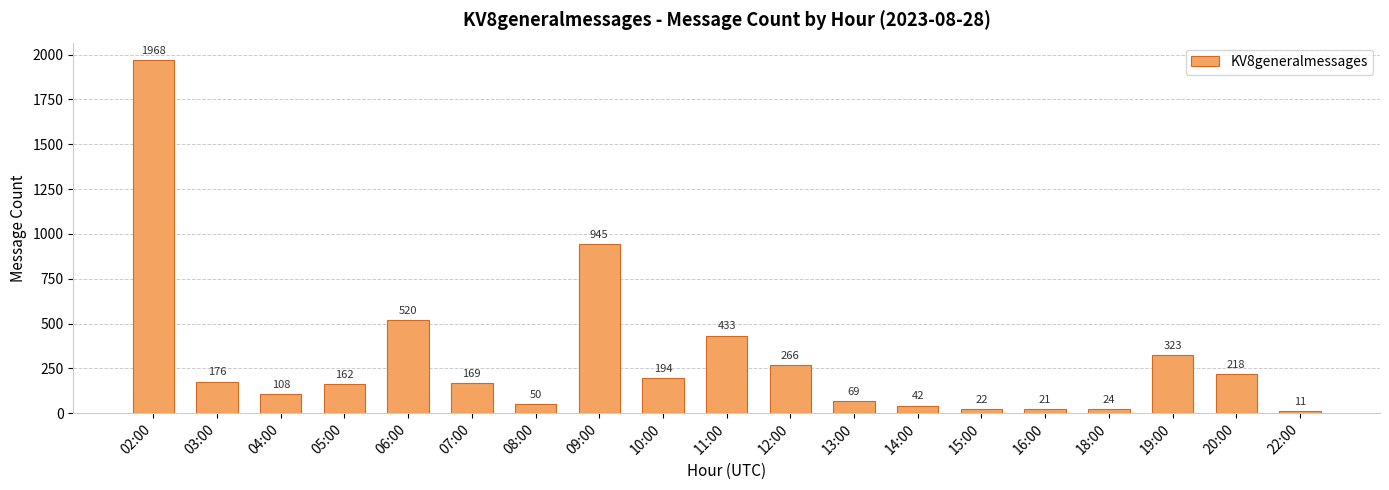

Is it true that the value at 13:00 is 69?

True